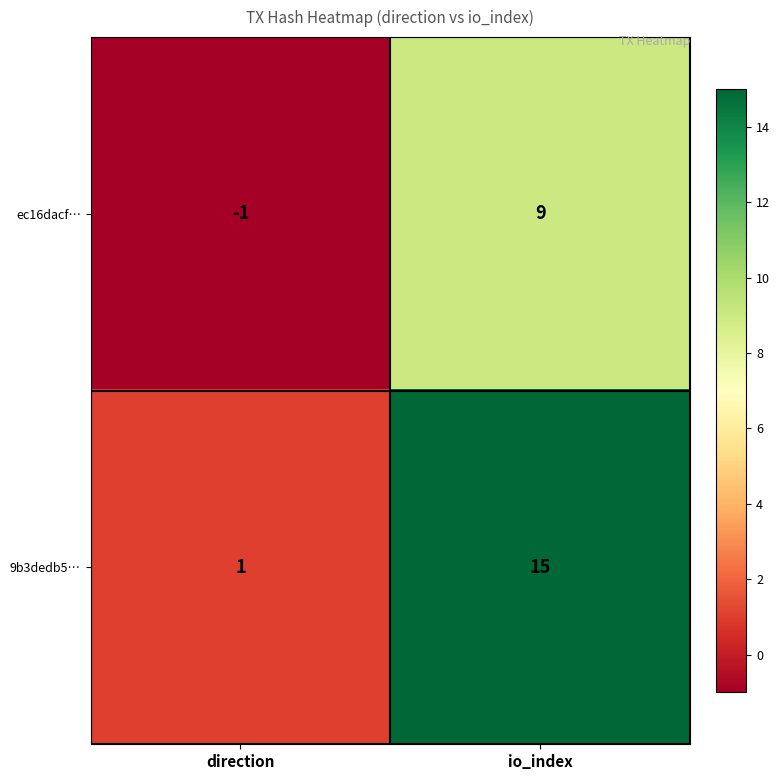

What is the difference between the 9b3dedb5… values at io_index and direction?

14